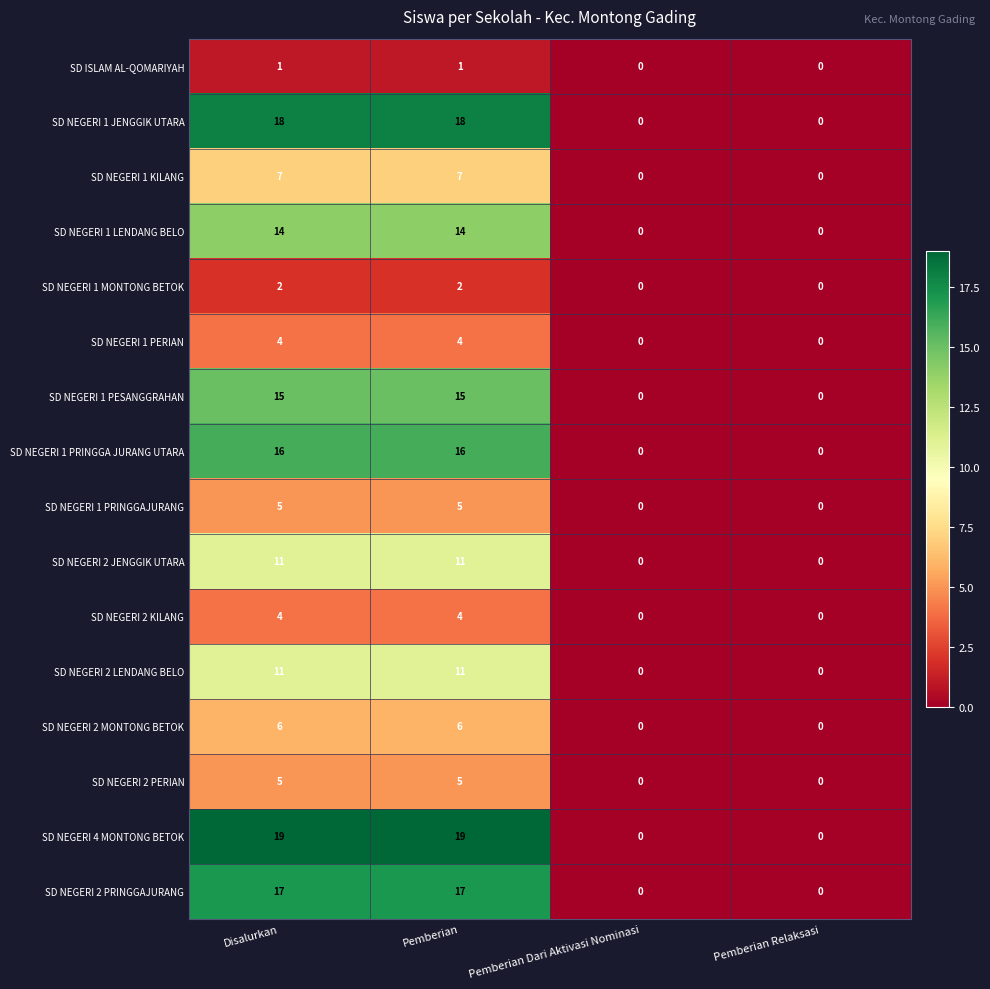

What is the total value across all series at Disalurkan?

155